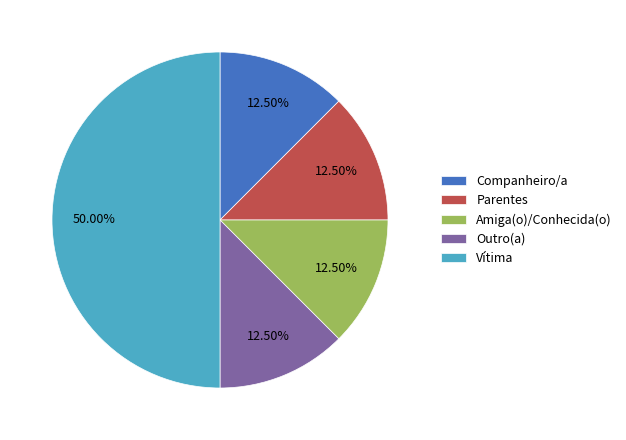

Do Outro(a) and Companheiro/a together represent more than half of the pie?

No